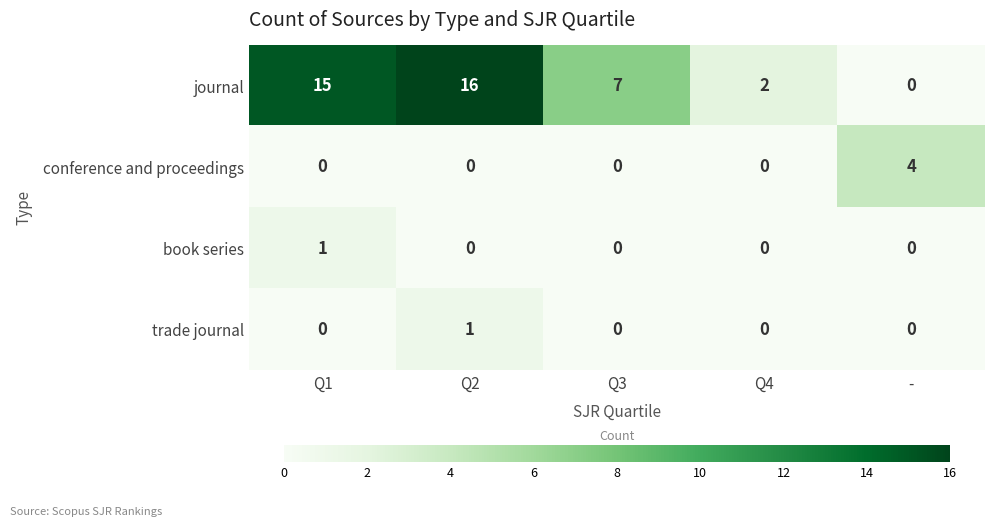

List the labels in order of journal value, smallest first.

-, Q4, Q3, Q1, Q2